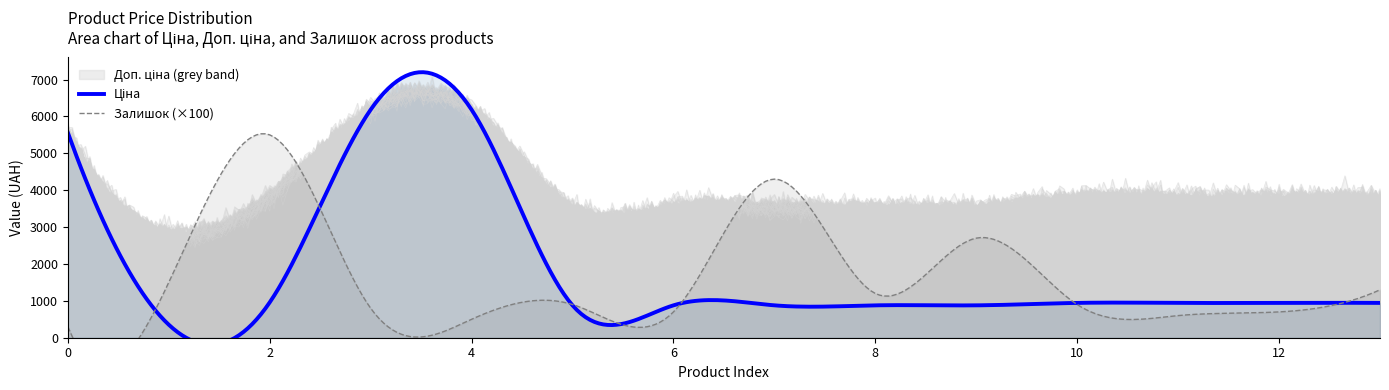

How many interior local valleys does the Залишок series have?

4